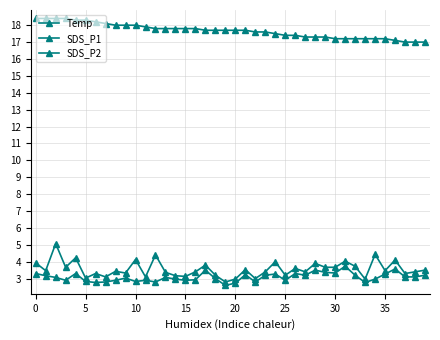

What is the sum of all SDS_P1 values?

142.3